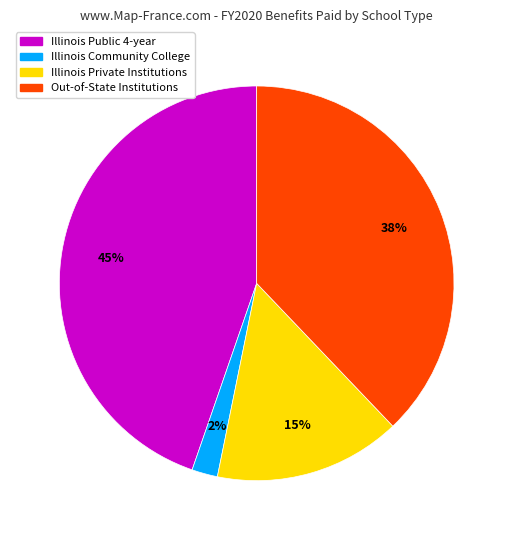

Between Out-of-State Institutions and Illinois Private Institutions, which is larger?

Out-of-State Institutions